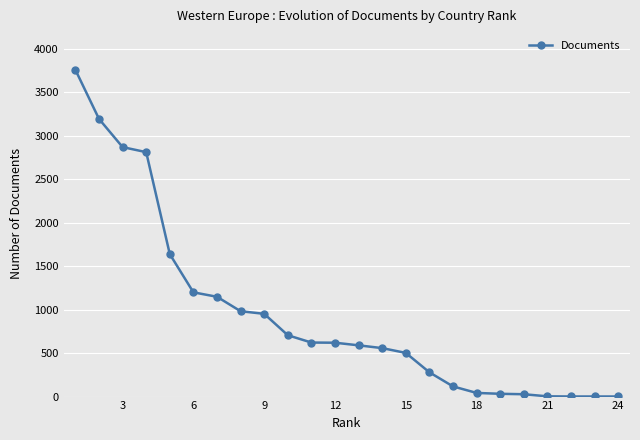

What is the maximum value shown in the chart?

3755